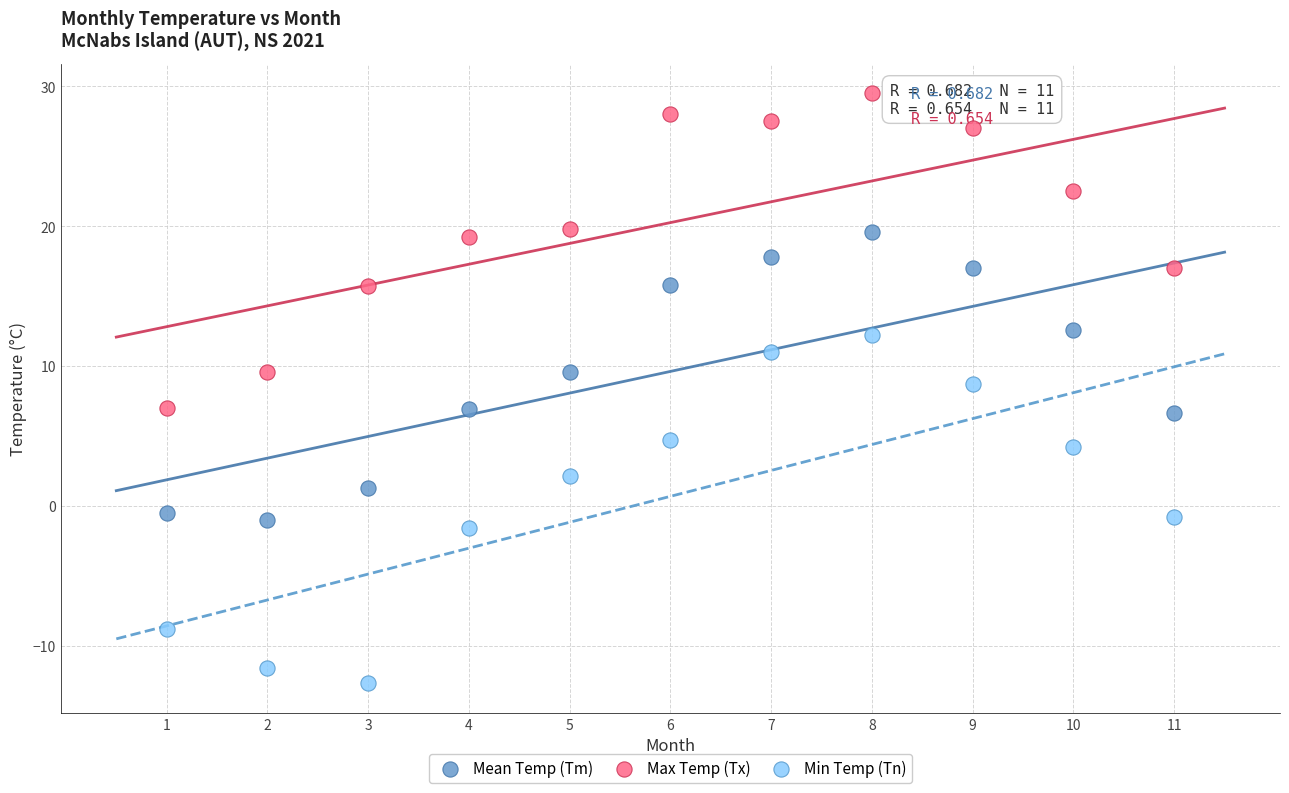

Across all data points, what is the range of Y values (max minus min)?

42.2